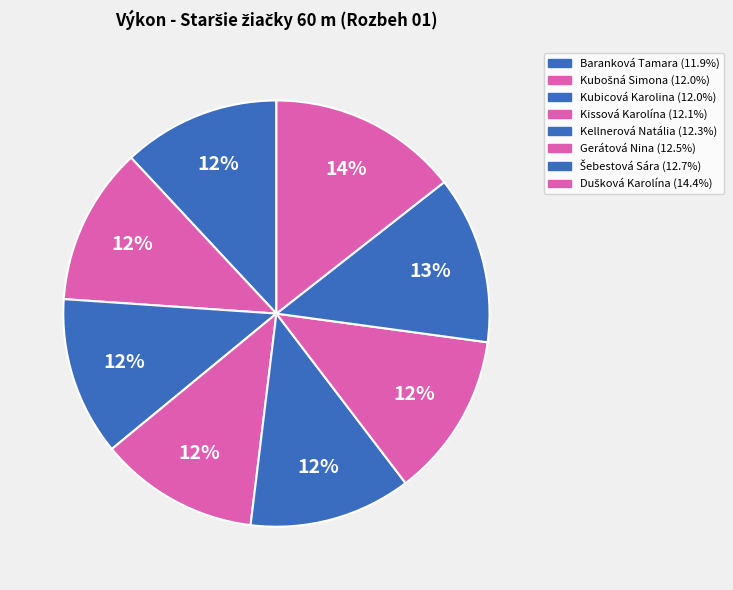

How many segments does this pie chart have?

8